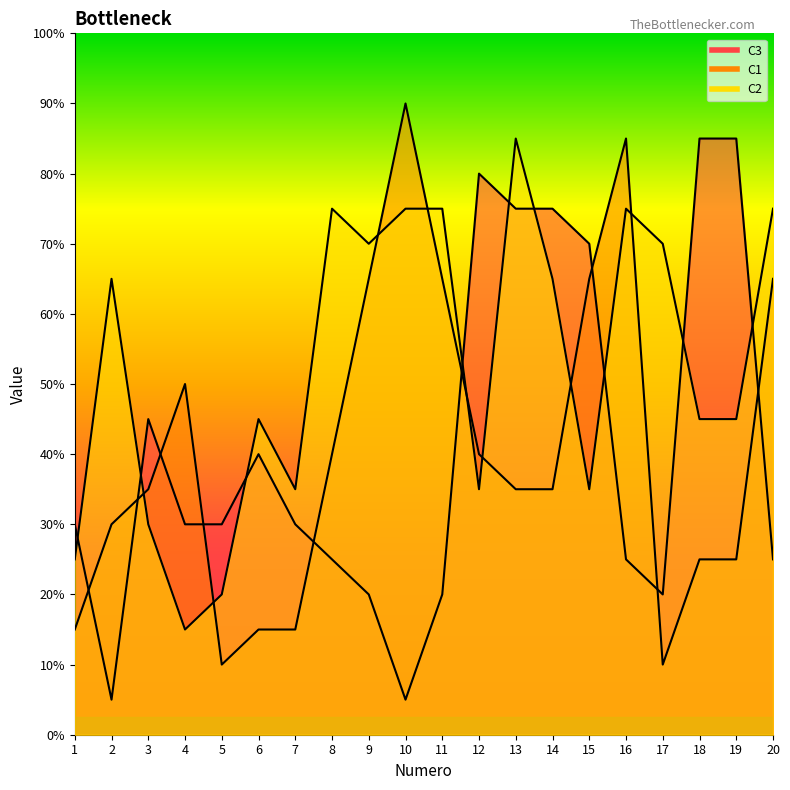

How many categories are shown in the chart?

20